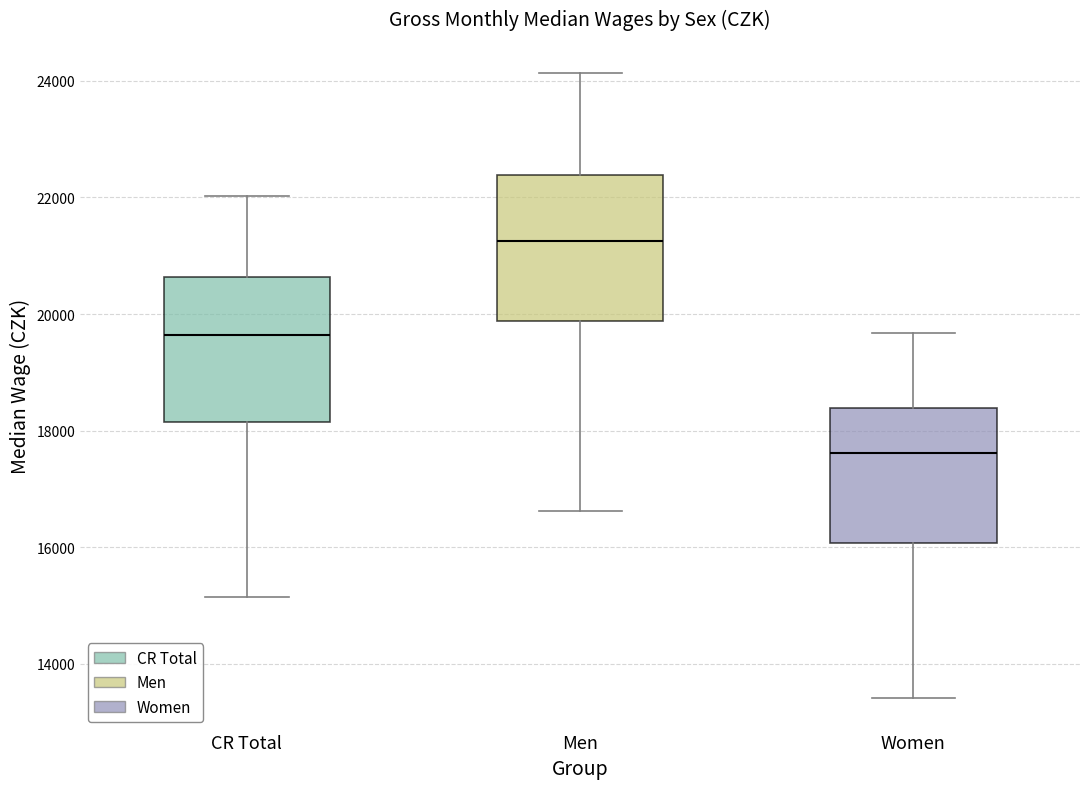

Where does the lower whisker of the box for Women end on the y-axis? The values are not printed on the chart, so give them approximately, as read against the axis.

13400